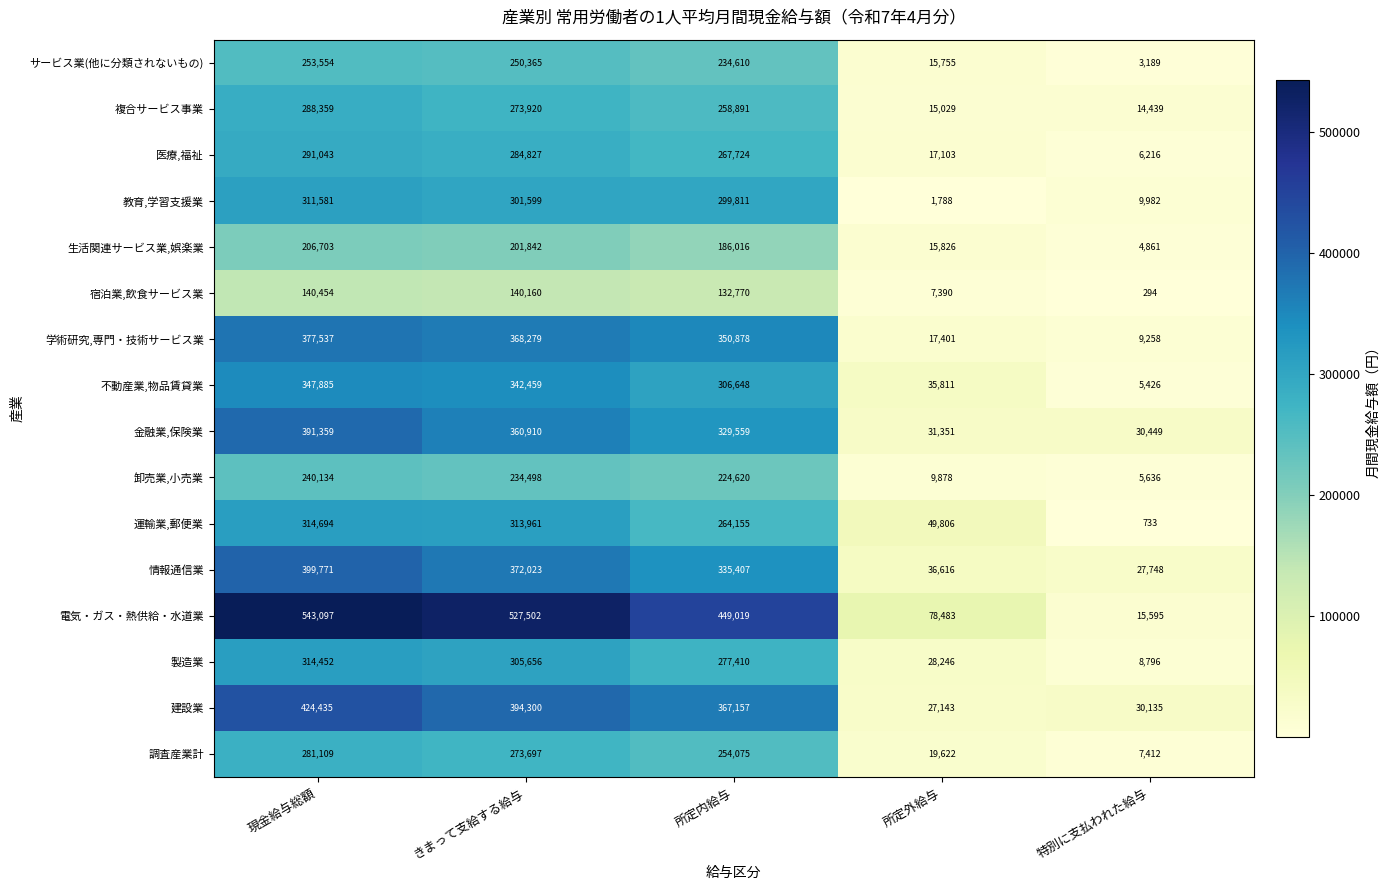

Between 現金給与総額 and 特別に支払われた給与, which series saw the biggest shift?

電気・ガス・熱供給・水道業